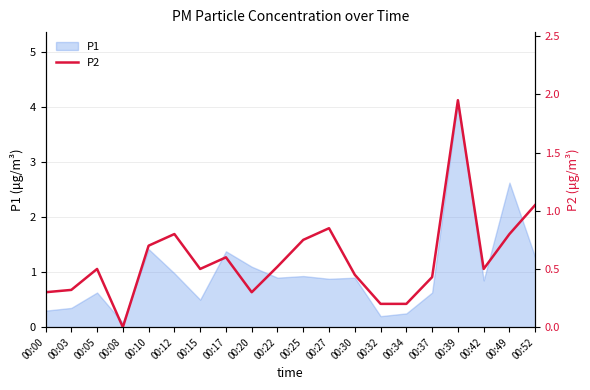

The chart shows a value of 0.2 at 00:20. True or false?

False